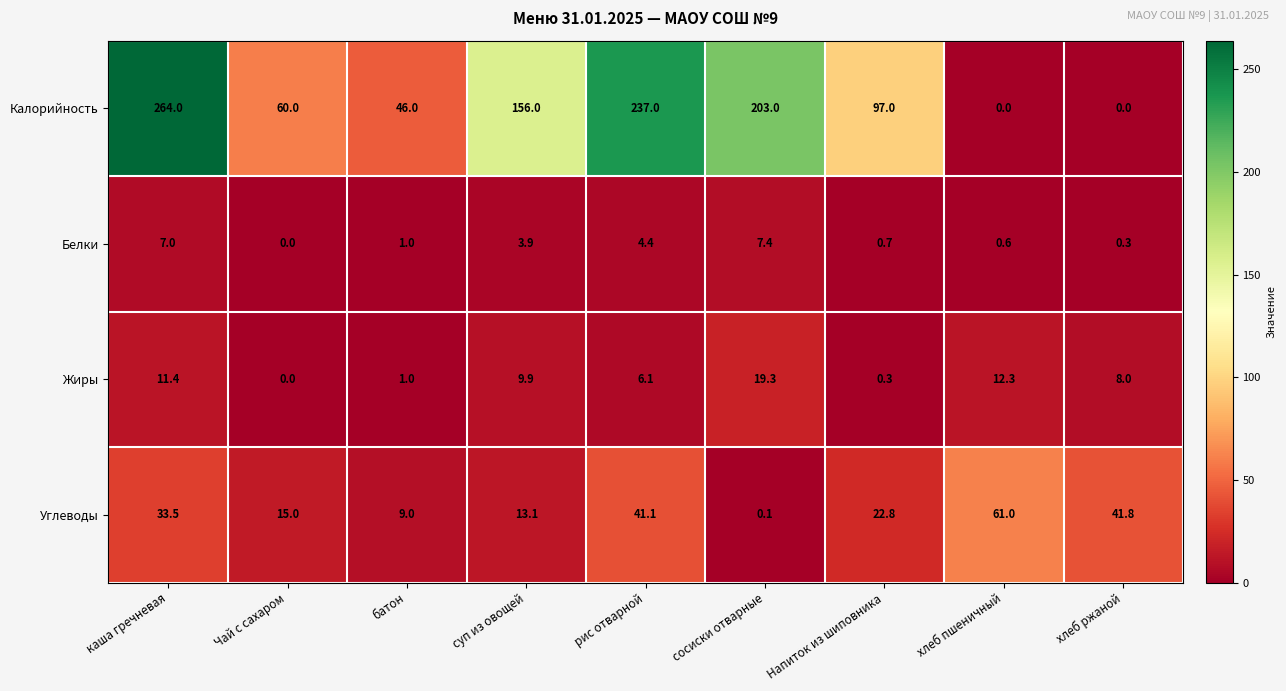

Which category has the highest value across all series?

каша гречневая